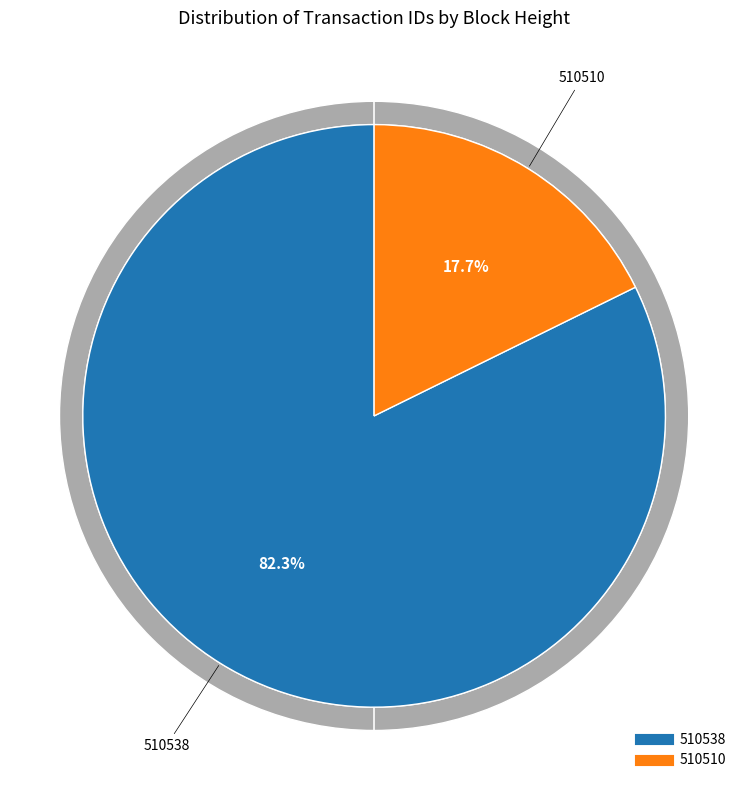

Is it true that 510510 is 28% of the pie?

False